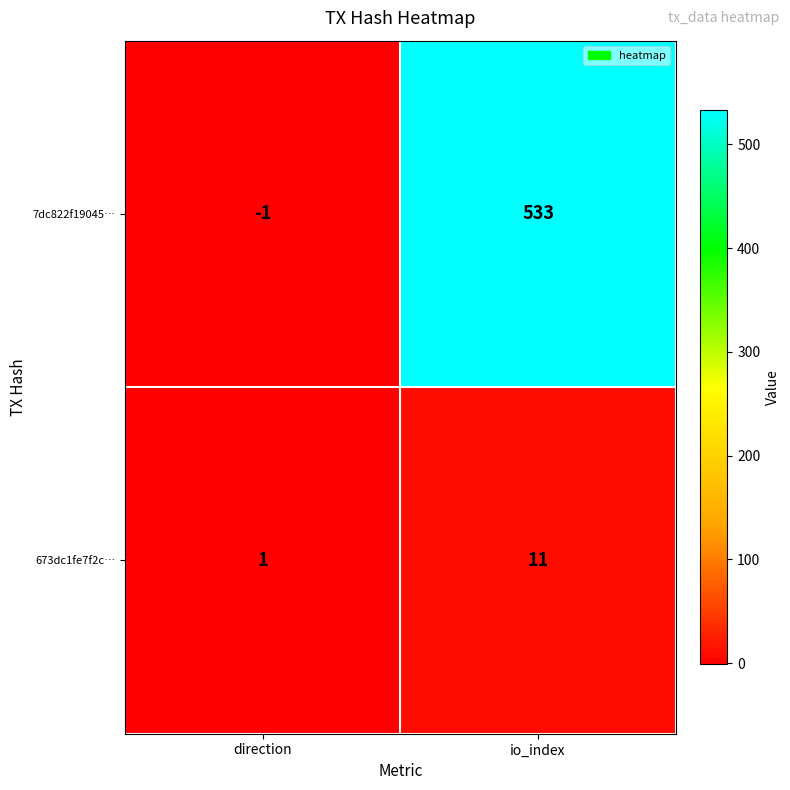

Reading left to right, transcribe all the data shown in this chart.

7dc822f19045…: direction=-1	io_index=533
673dc1fe7f2c…: direction=1	io_index=11